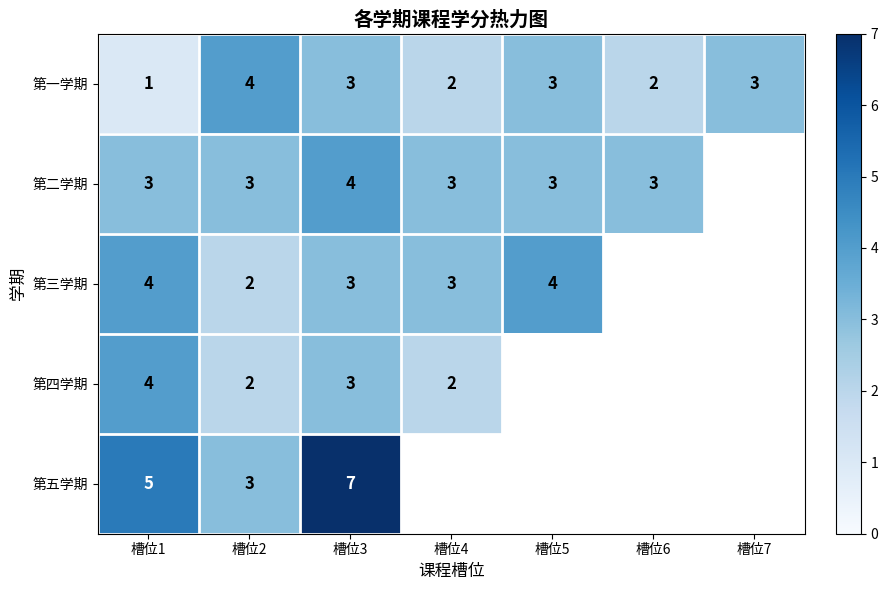

At which label does 第一学期 first exceed 3?

槽位2